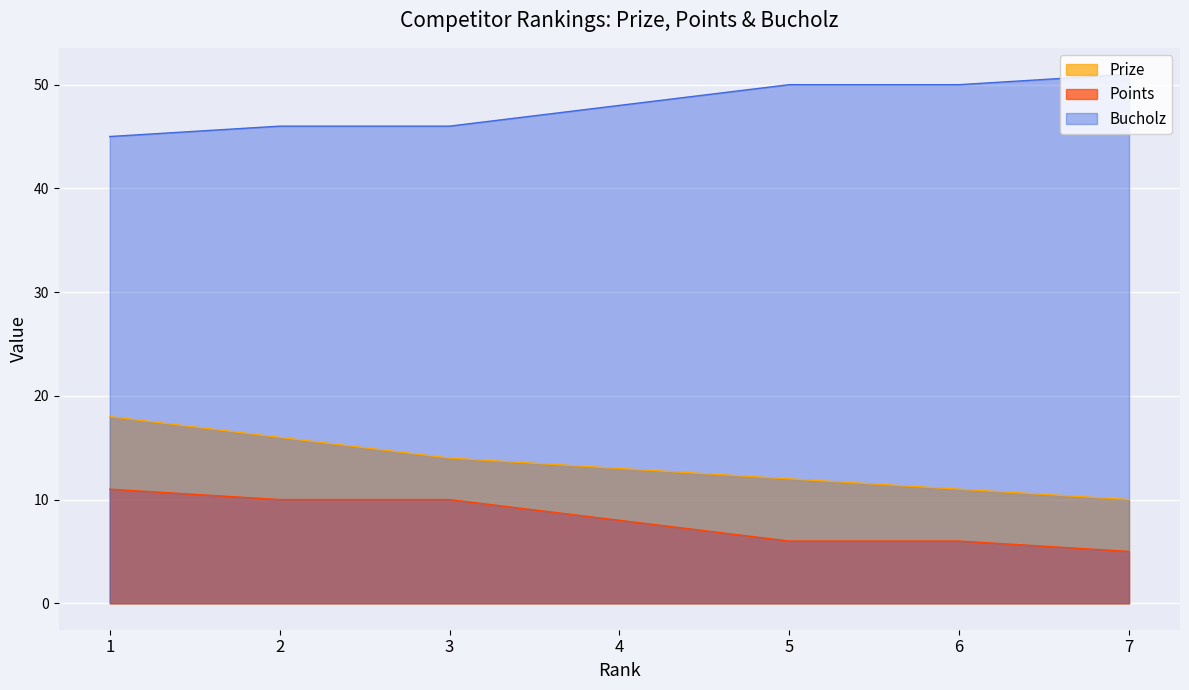

At how many categories does at least one series exceed 11?

7